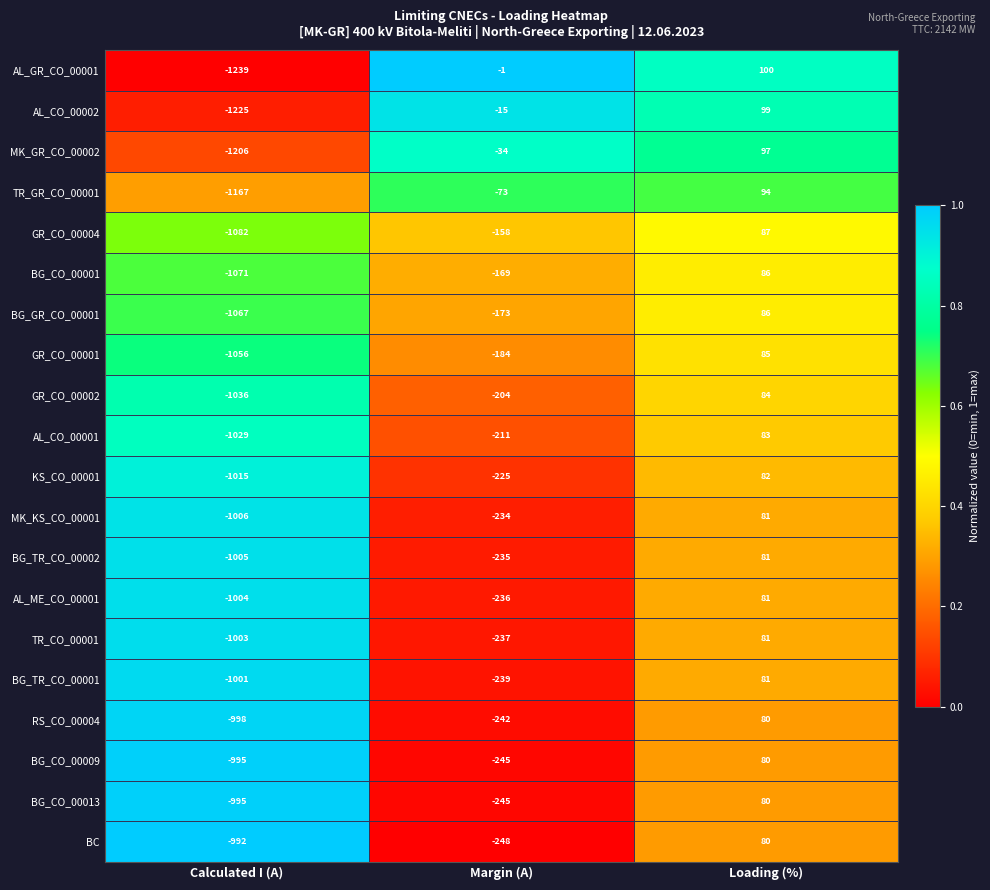

Rank the categories by AL_GR_CO_00001 value from lowest to highest.

Calculated I (A), Margin (A), Loading (%)